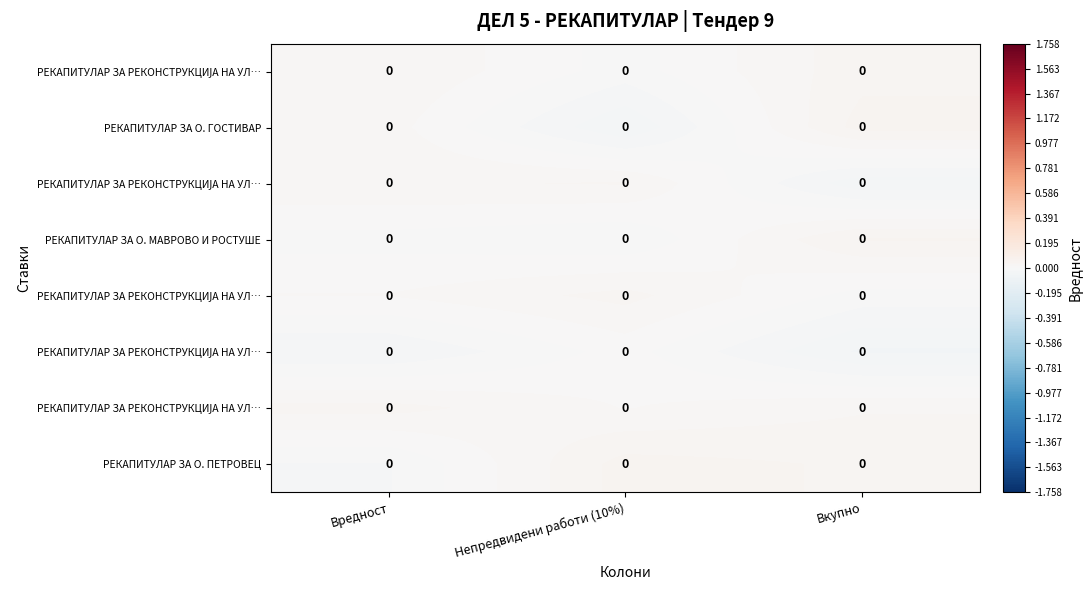

Which label corresponds to the largest value in the chart?

Вкупно